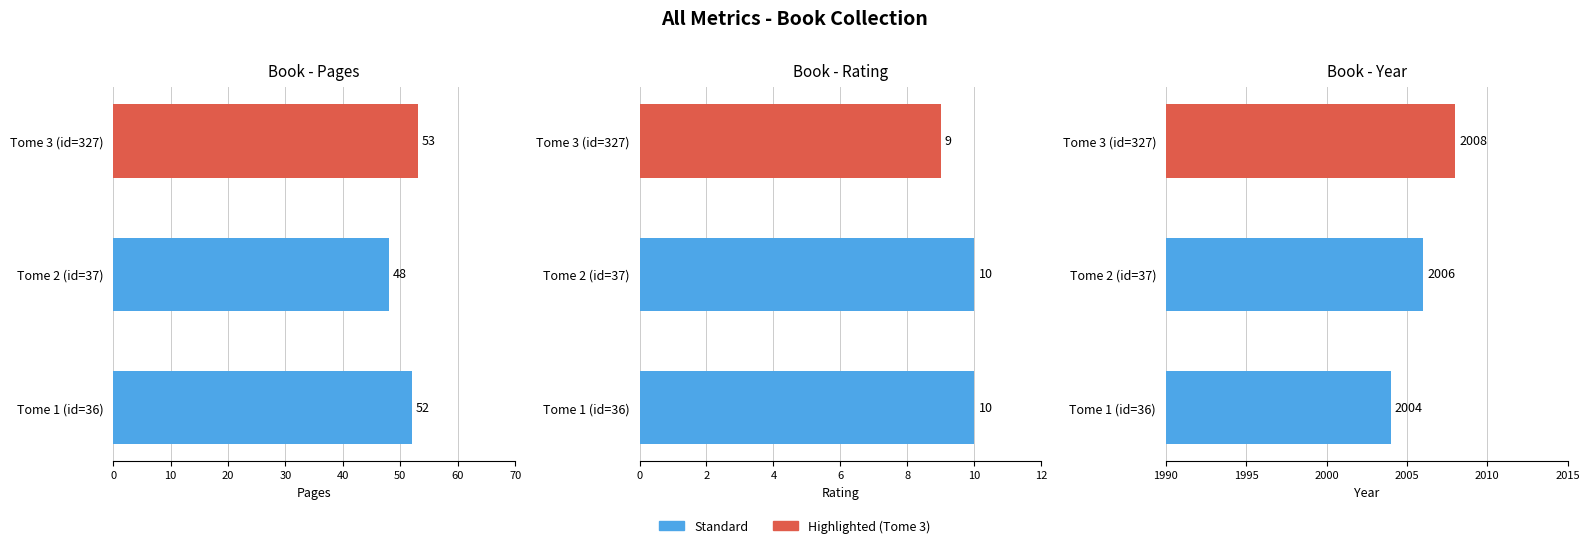

What is the smallest value displayed?

9